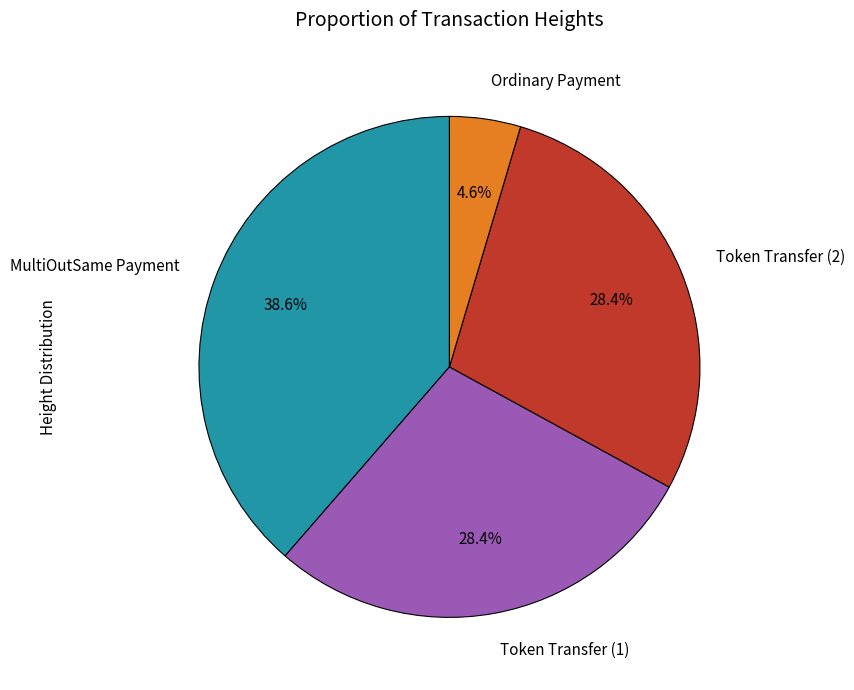

What percentage is NOT represented by Token Transfer (1)?

71.6%